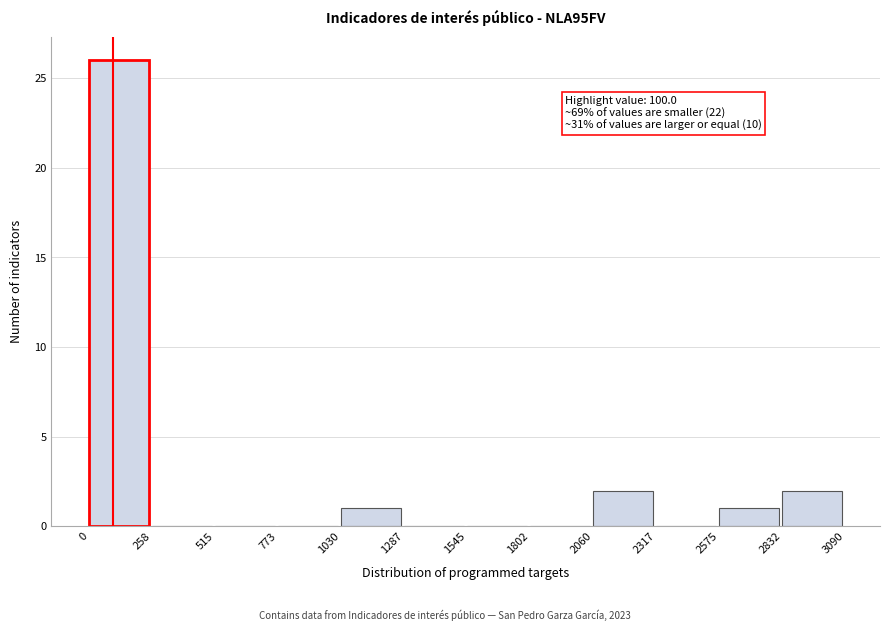

Over which range of the x-axis is the bar tallest?

0 to 258